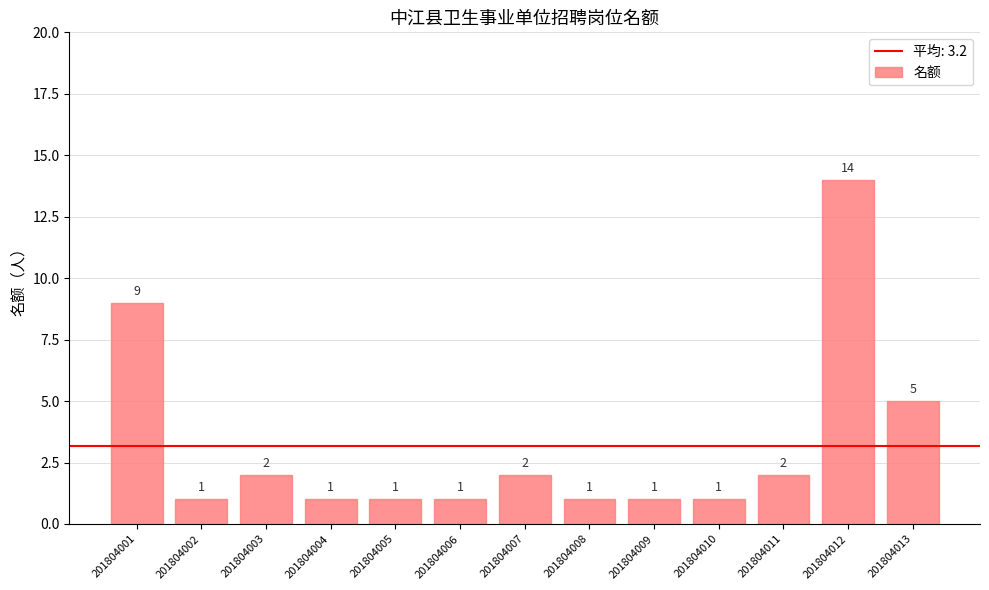

How many values exceed 1?

6